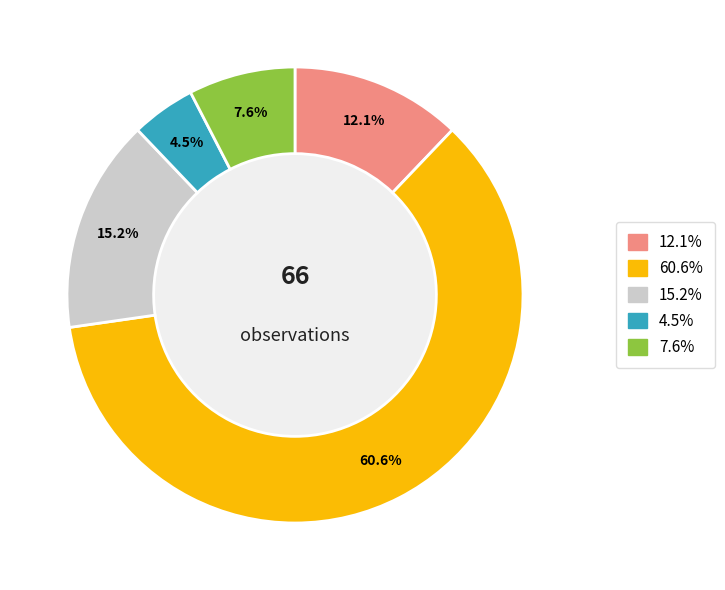

Does any single category account for the majority?

Yes